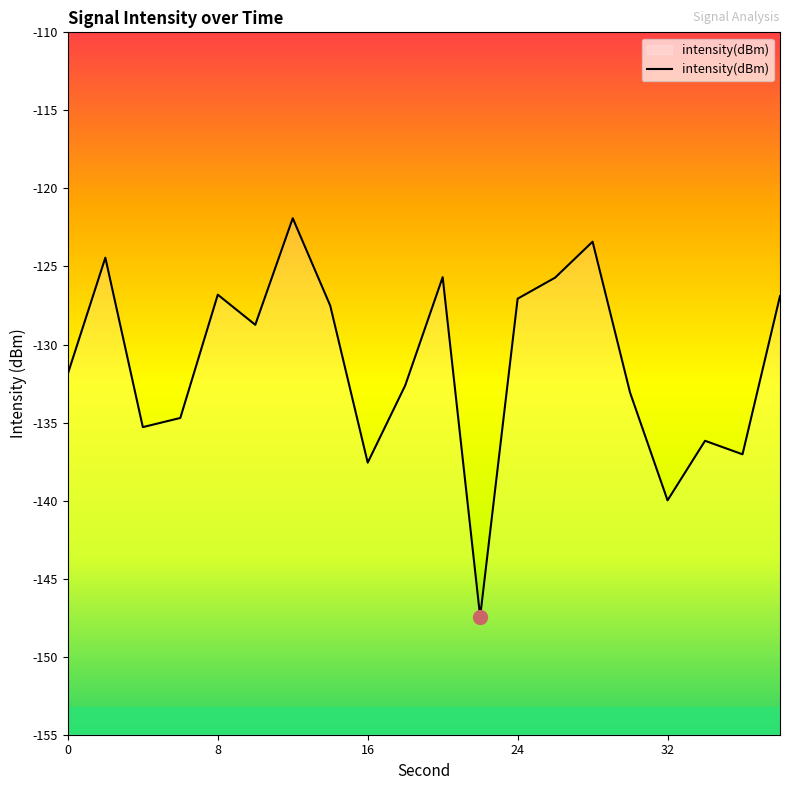

The value of intensity(dBm) at 24 is -127.1. True or false?

True